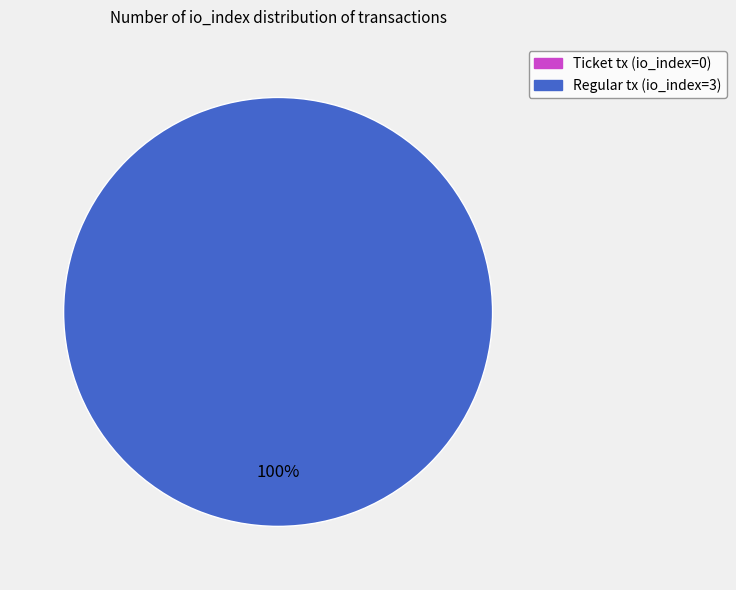

What is the smallest slice in the pie chart?

Ticket tx (io_index=0)